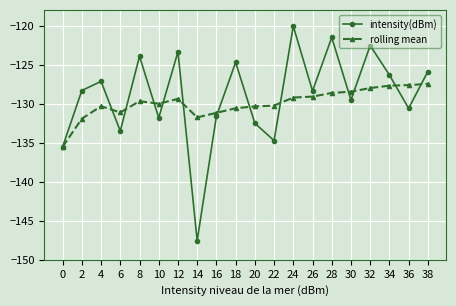

At 28, list the series in order from smallest to largest.

rolling mean, intensity(dBm)